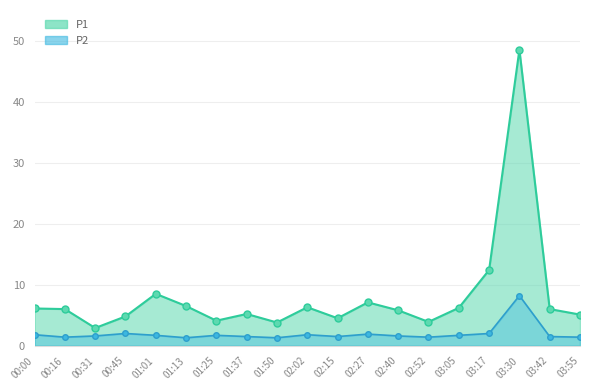

True or false: P1 and P2 cross at least once.

False